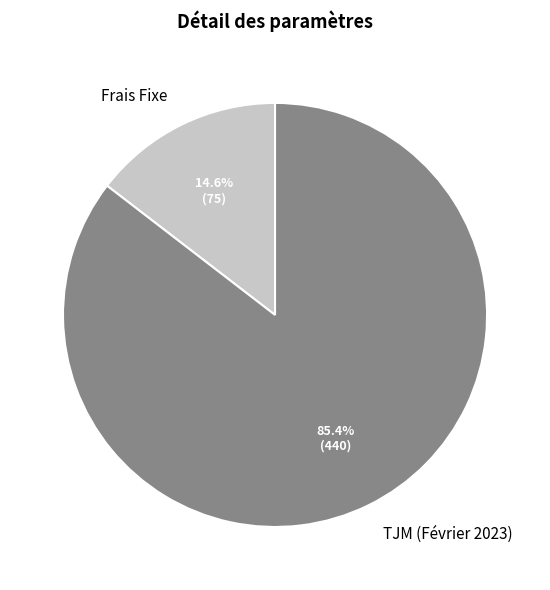

Which slice represents more than half of the pie?

TJM (Février 2023)